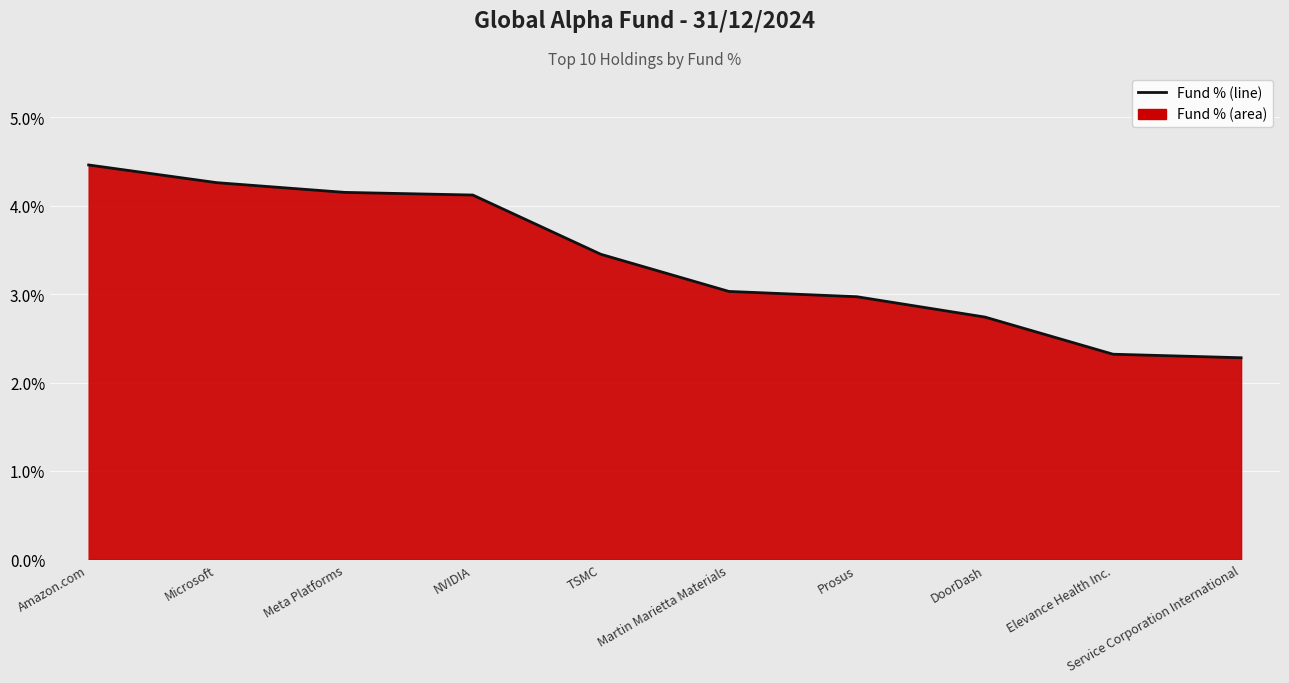

What is the label of the 1st point from the right?

Service Corporation International